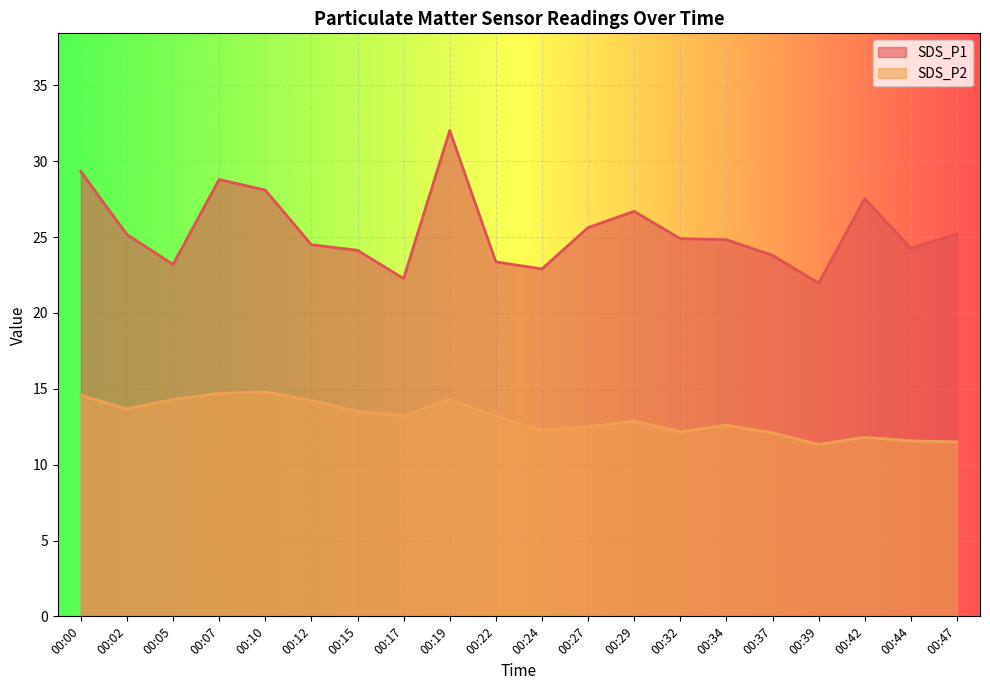

List the series in order of their peak value, highest first.

SDS_P1, SDS_P2